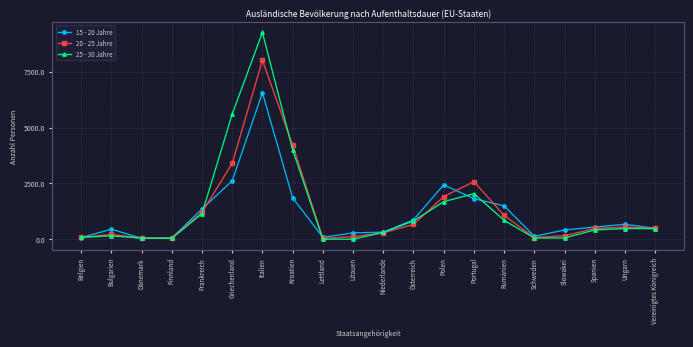

What are all the series names shown in the legend?

15 - 20 Jahre, 20 - 25 Jahre, 25 - 30 Jahre